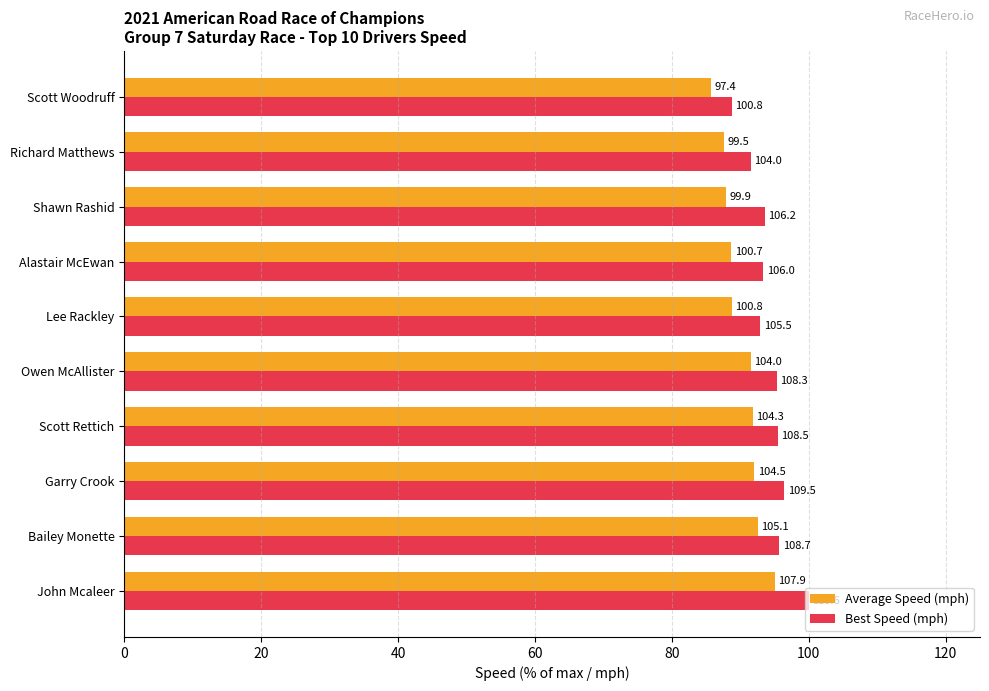

Reading left to right, transcribe all the data shown in this chart.

Average Speed (mph): 95.0	92.5	92.0	91.8	91.5	88.7	88.7	87.9	87.6	85.8
Best Speed (mph): 100.0	95.7	96.4	95.5	95.3	92.9	93.4	93.5	91.5	88.7